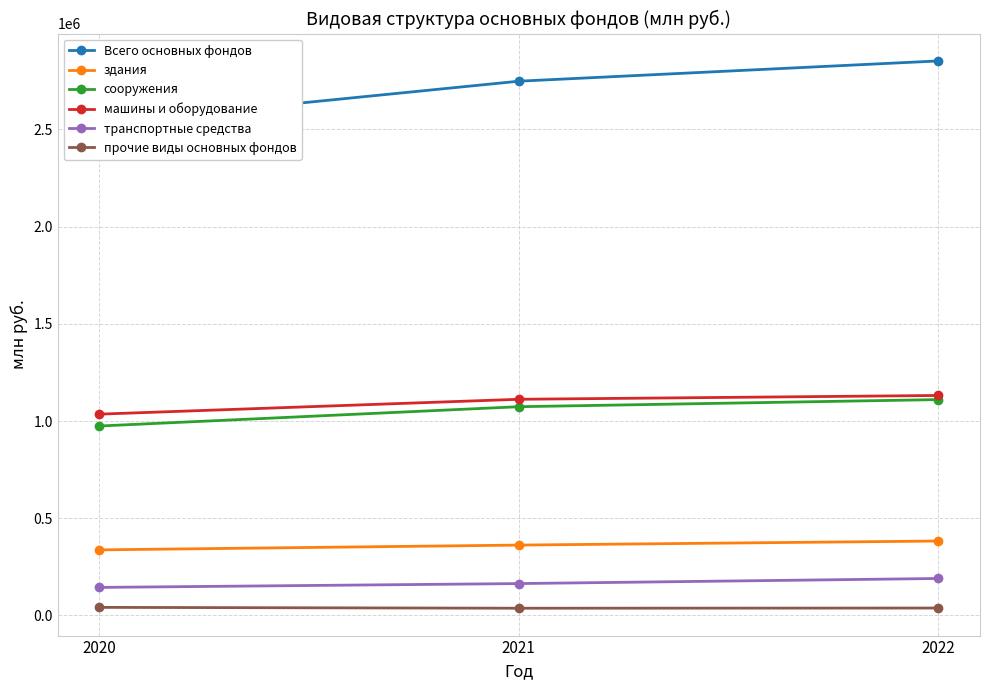

How many values in the машины и оборудование series exceed 1111954?

1